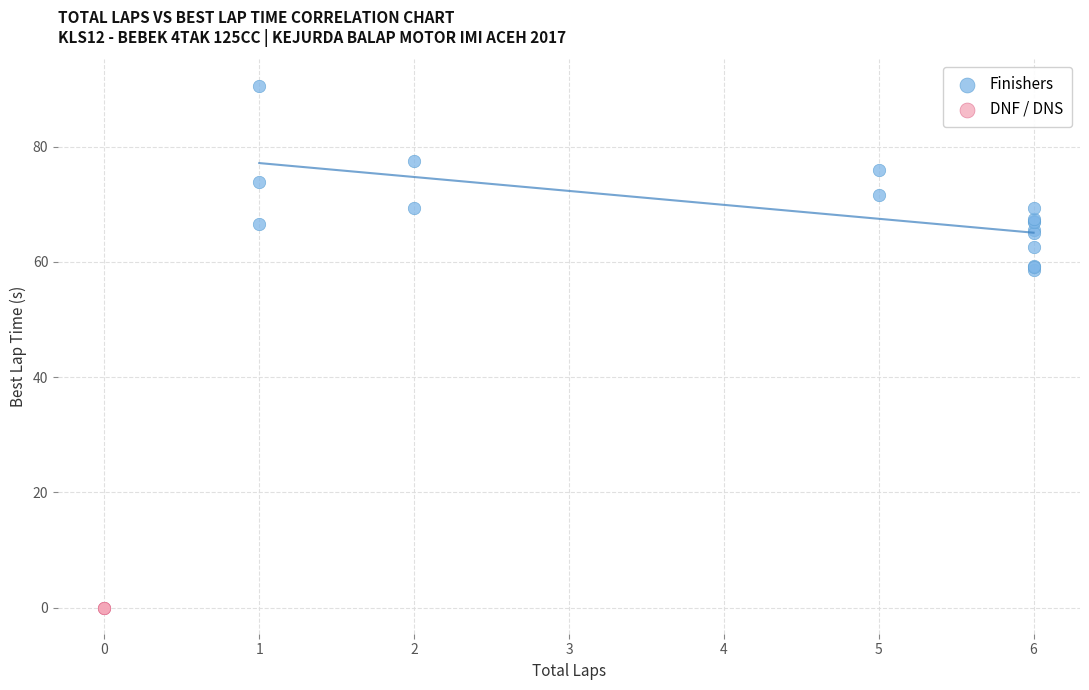

Which series reaches the minimum Y coordinate?

DNF / DNS